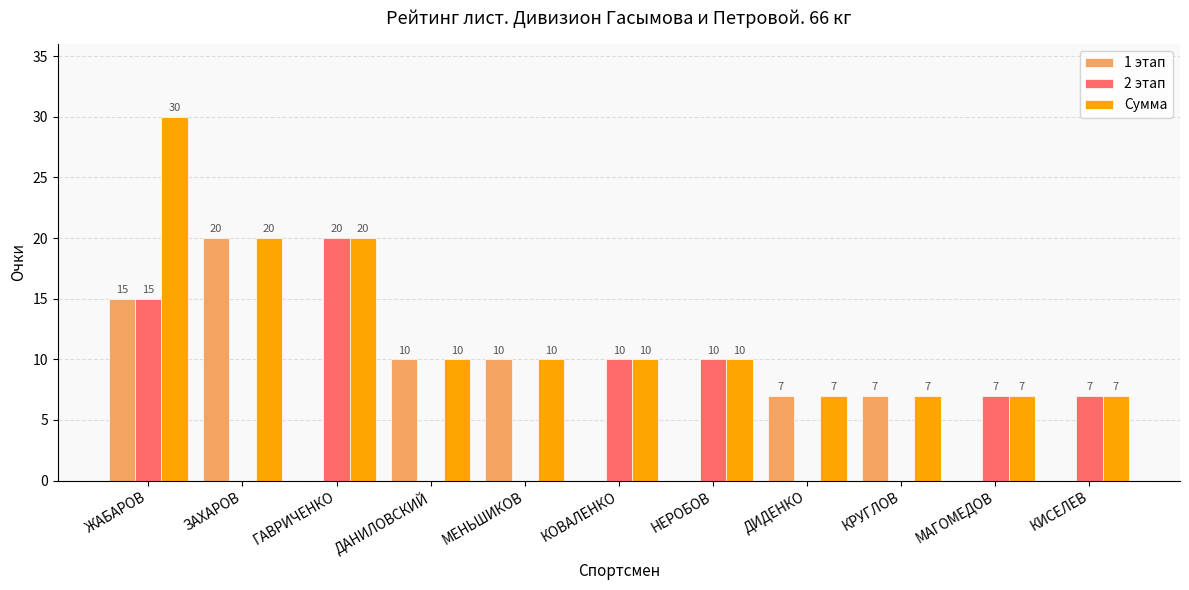

What value does the 1 этап series have at ЖАБАРОВ, to the nearest 5?

15